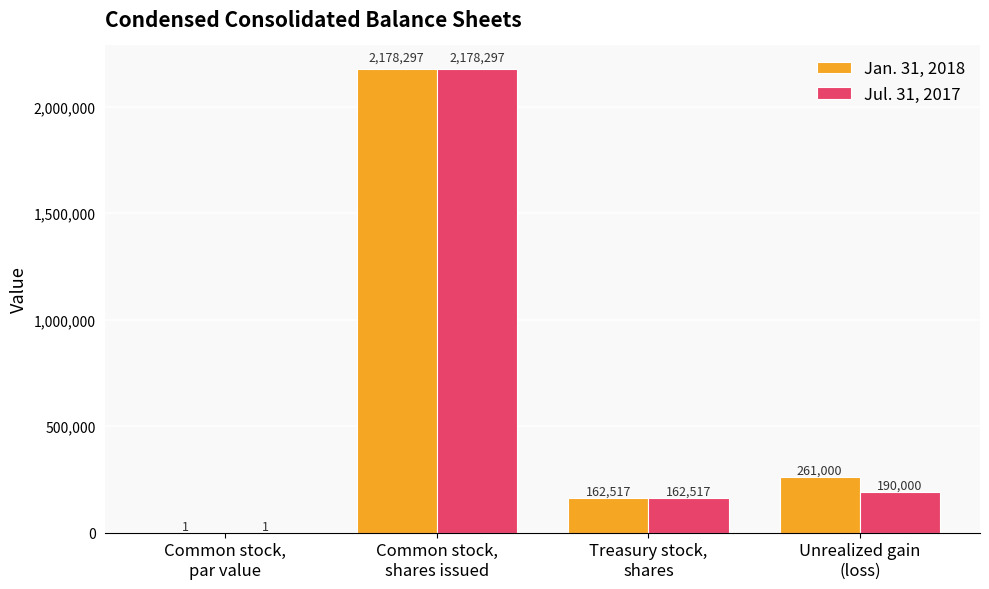

What is the sum of all Jan. 31, 2018 values?

2601815